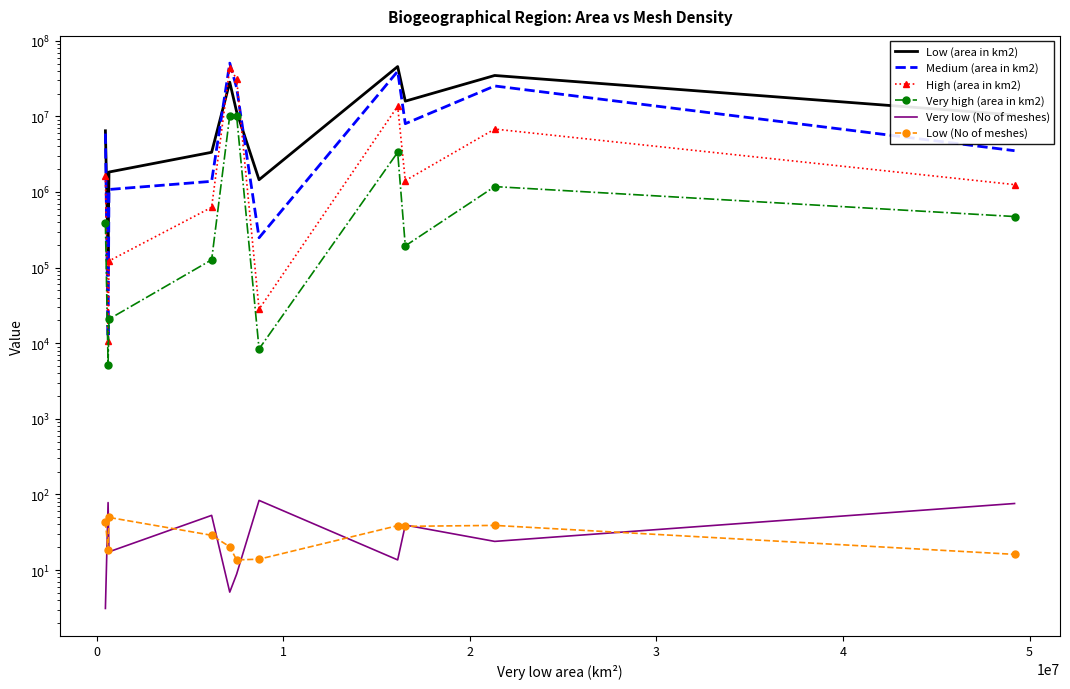

True or false: Low (No of meshes) has a value of 65.2 at 9.

False